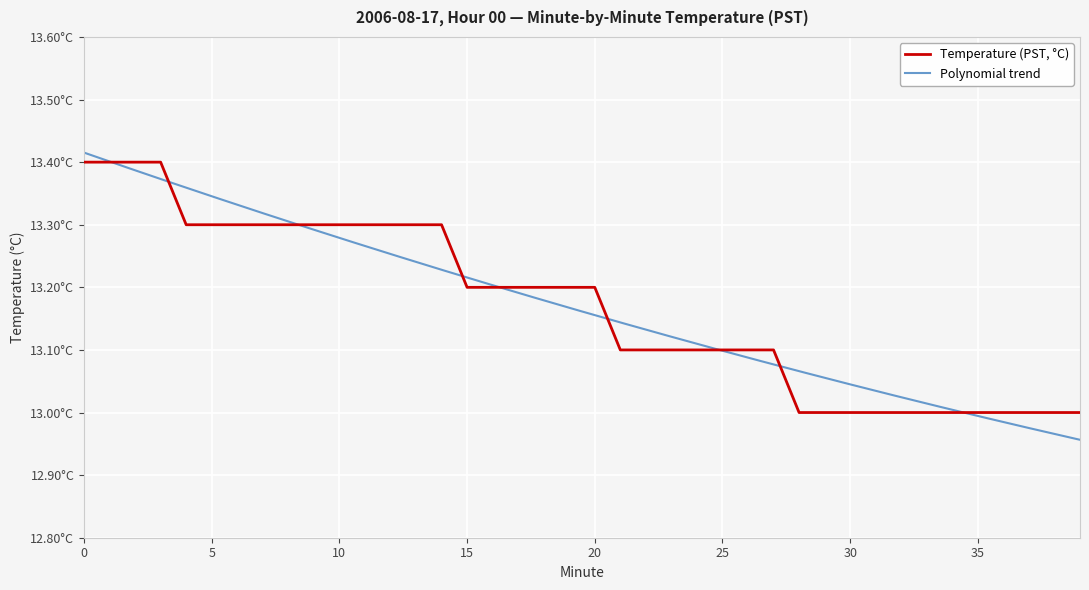

Reading left to right, list all the values displayed in this chart.

13.4	13.4	13.4	13.4	13.3	13.3	13.3	13.3	13.3	13.3	13.3	13.3	13.3	13.3	13.3	13.2	13.2	13.2	13.2	13.2	13.2	13.1	13.1	13.1	13.1	13.1	13.1	13.1	13.0	13.0	13.0	13.0	13.0	13.0	13.0	13.0	13.0	13.0	13.0	13.0